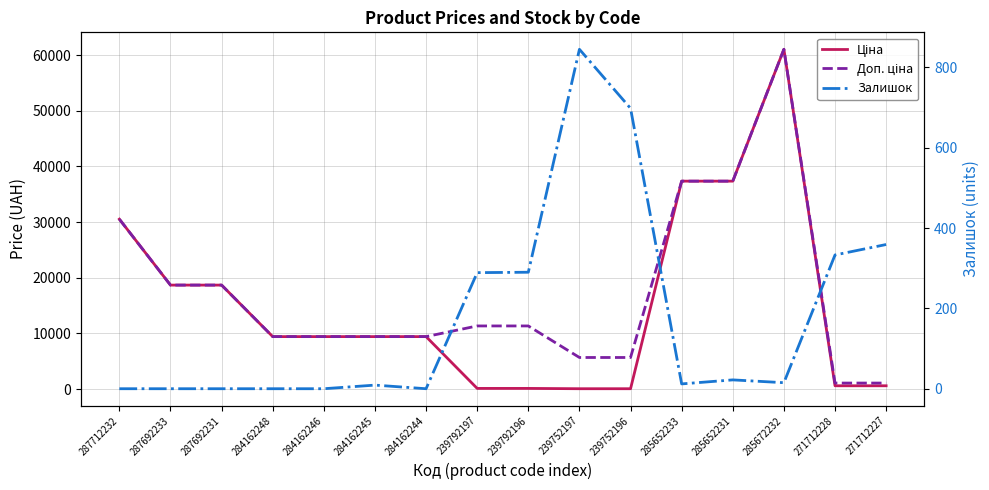

What position from the left is 271712228?

15